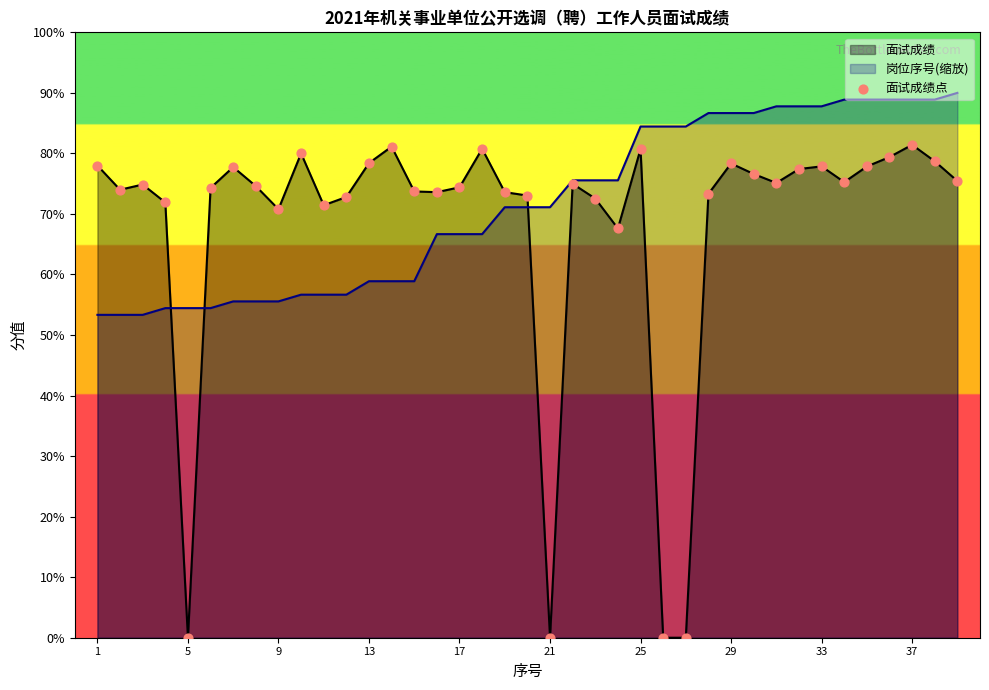

Which series has the widest spread of values?

面试成绩